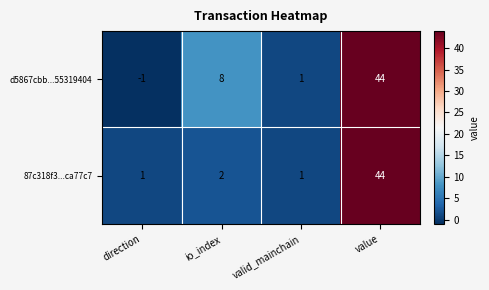

Reading right to left, transcribe all the data shown in this chart.

d5867cbb...55319404: 44	1	8	-1
87c318f3...ca77c7: 44	1	2	1